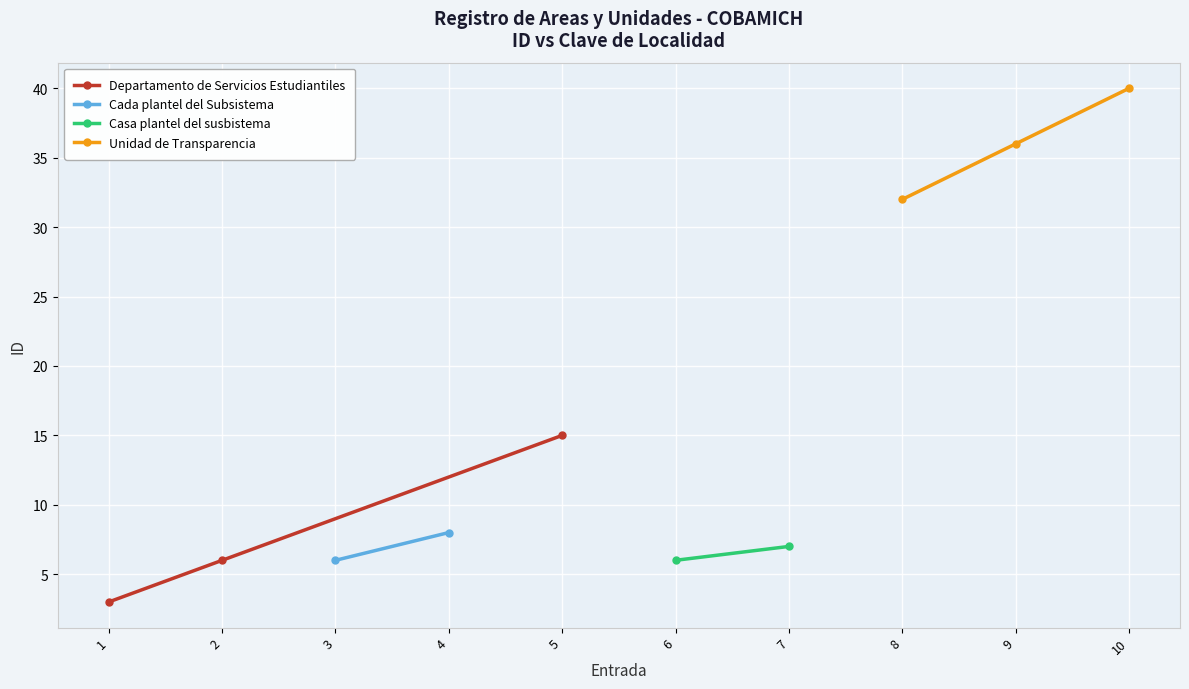

What is the greatest value displayed?

40